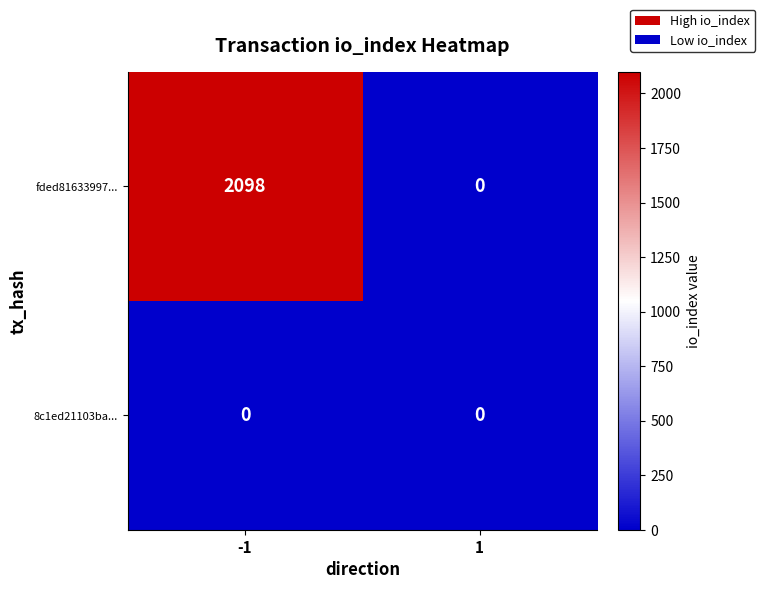

Which series has the largest total across all categories?

fded81633997...